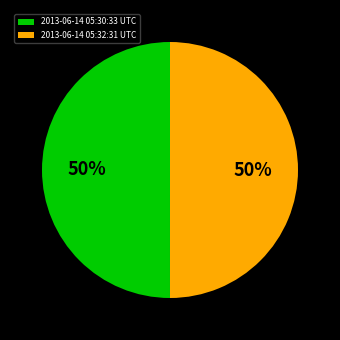

Combined, do 2013-06-14 05:32:31 UTC and 2013-06-14 05:30:33 UTC account for over 50%?

Yes